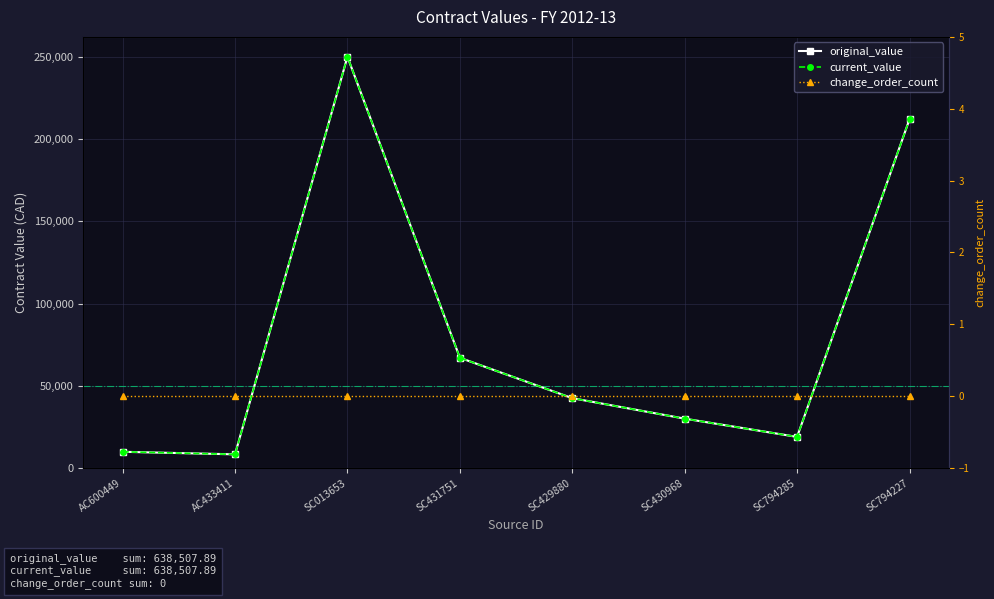

True or false: current_value has a value of 92884.2 at SC431751.

False